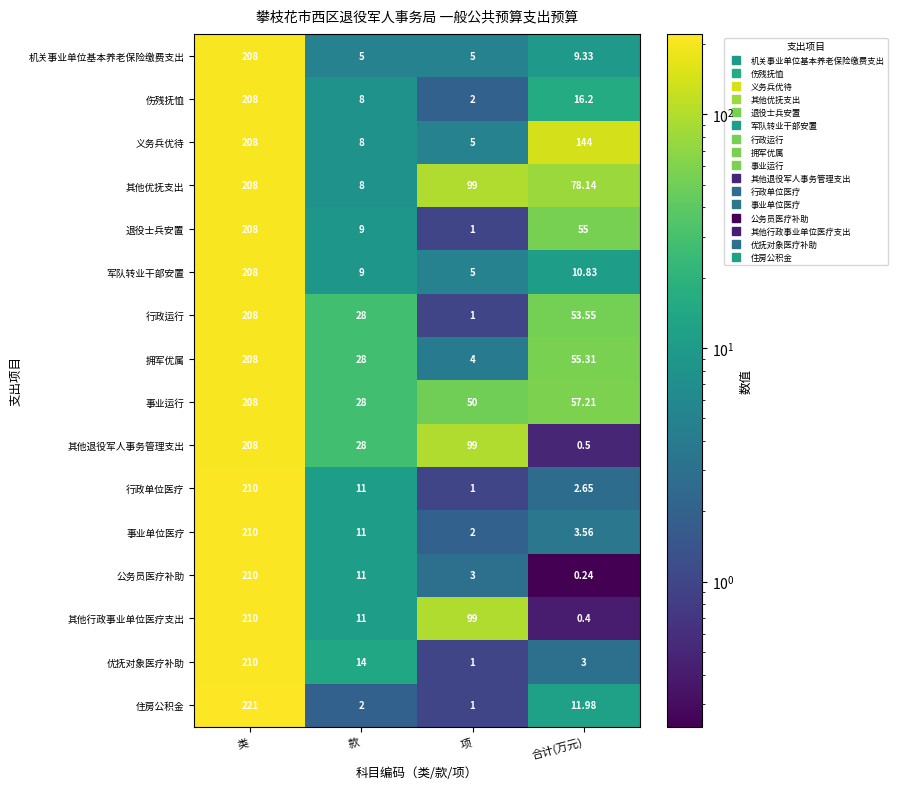

Which series has the widest spread of values?

住房公积金